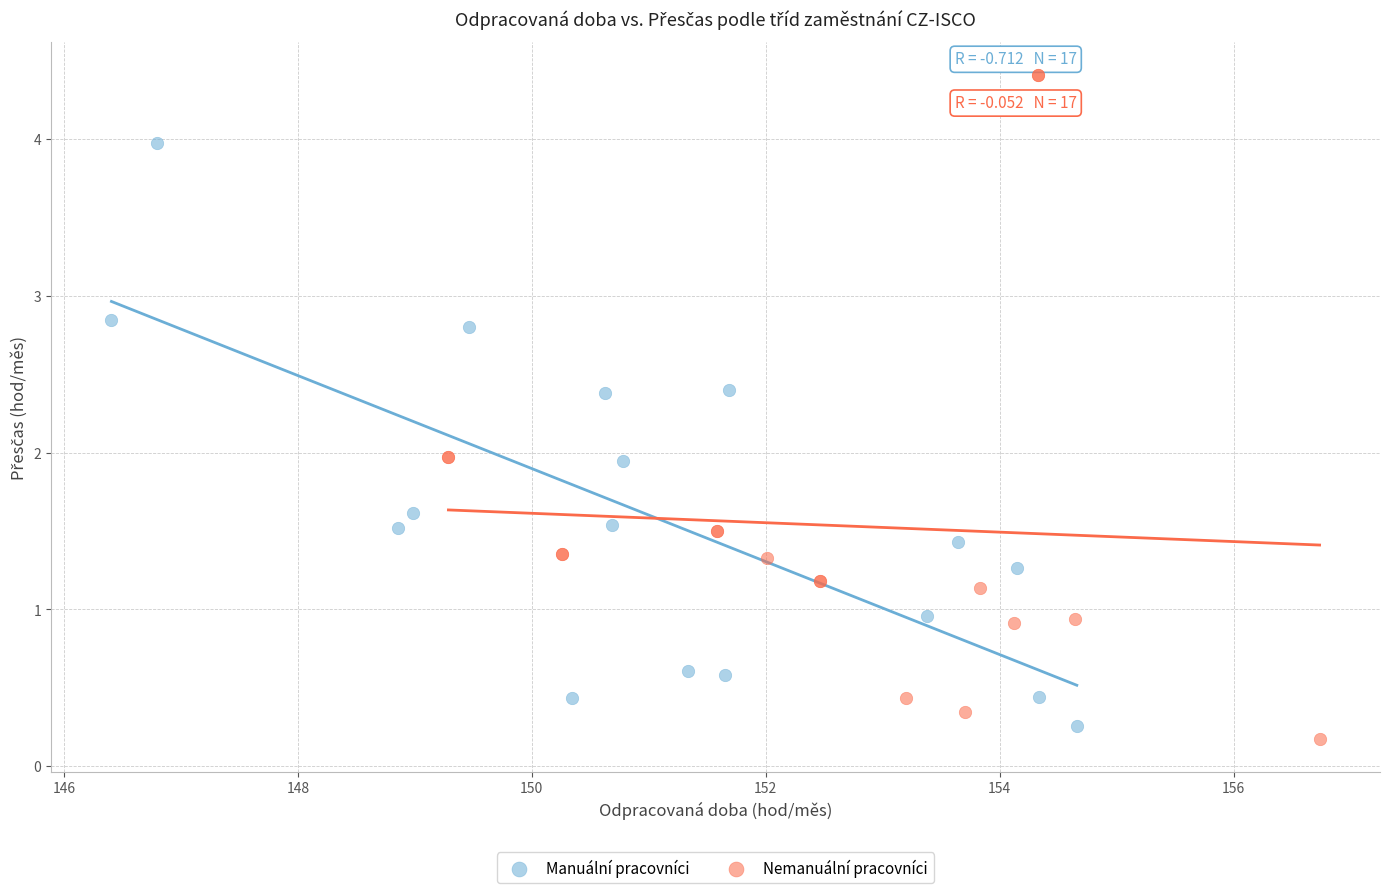

What are all the series names shown in the legend?

Manuální pracovníci, Nemanuální pracovníci